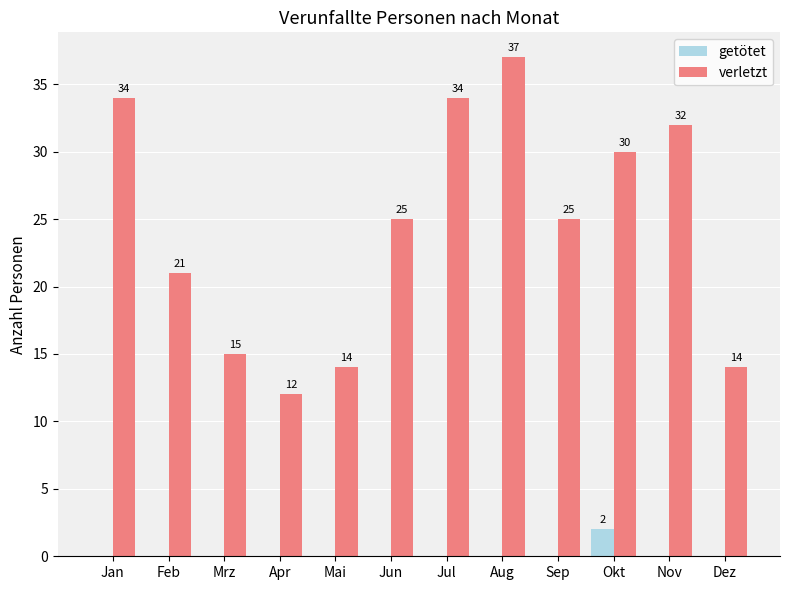

Which category has the highest value in the getötet series?

Okt